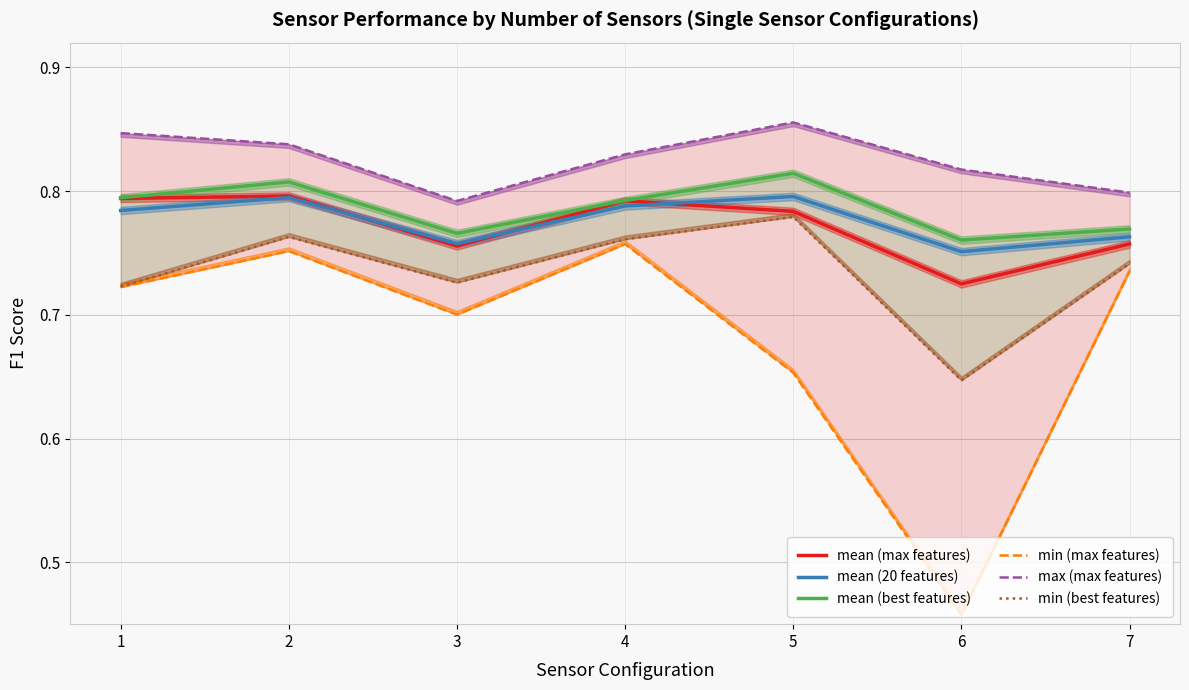

What is the spread (max minus min) of values at 6?

0.4